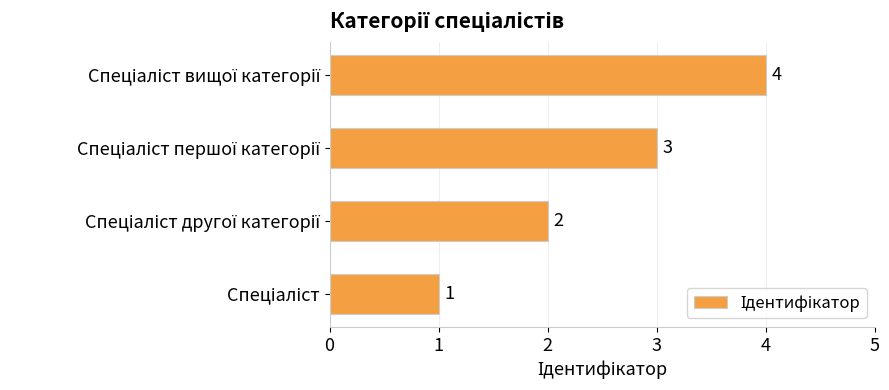

How many values are between 2 and 4?

3